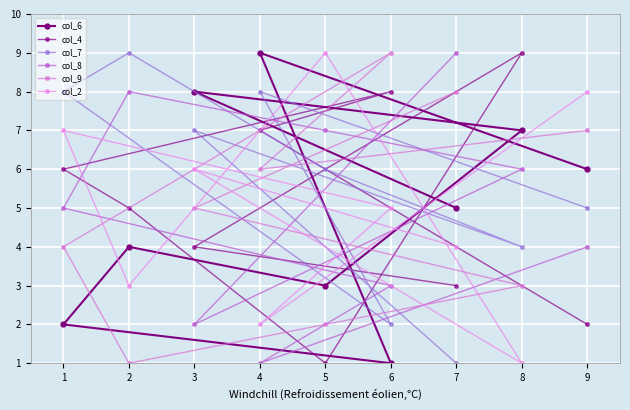

What is the spread (max minus min) of values at 5?

8